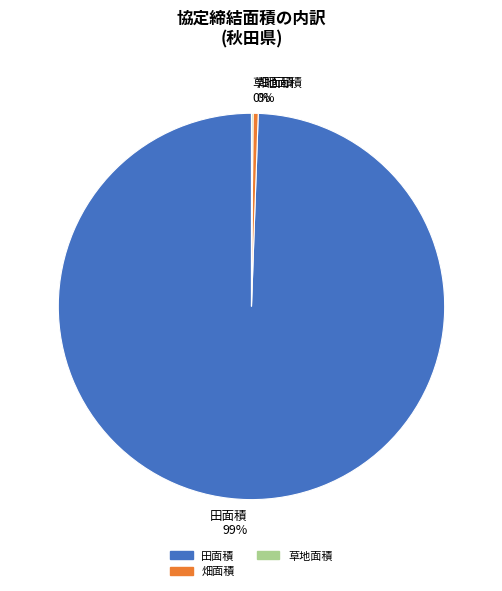

Is there a majority slice in this chart?

Yes